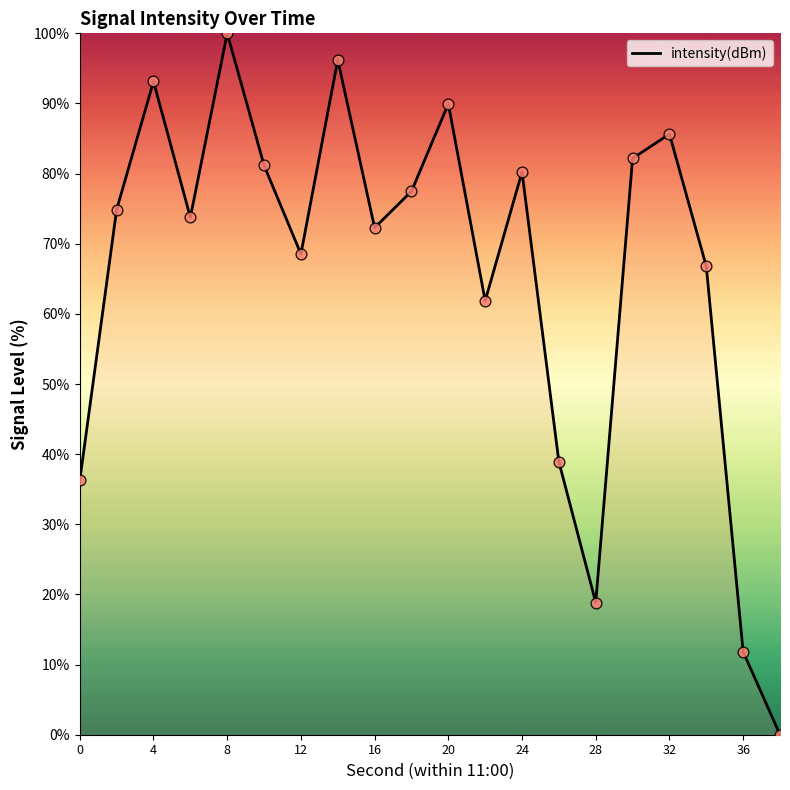

What is the difference between the maximum and minimum values?

100.0